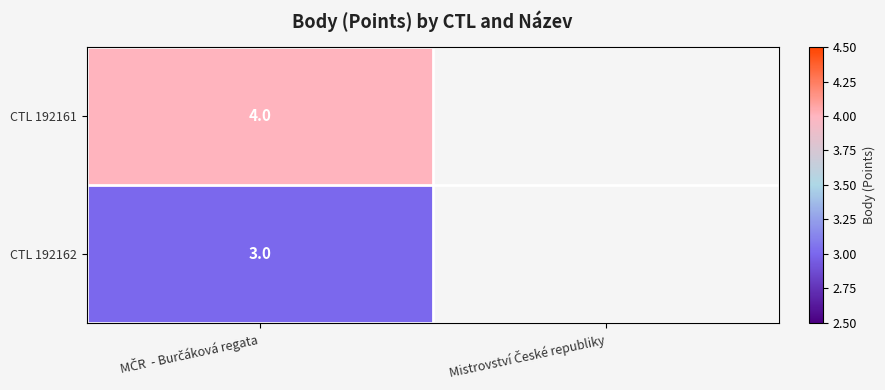

List the series in order of their peak value, highest first.

CTL 192161, CTL 192162